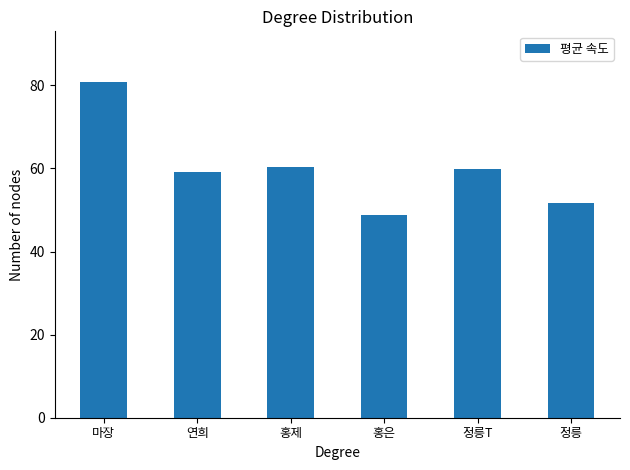

Approximately how many times larger is the value at 연희 compared to 홍은?

1.2